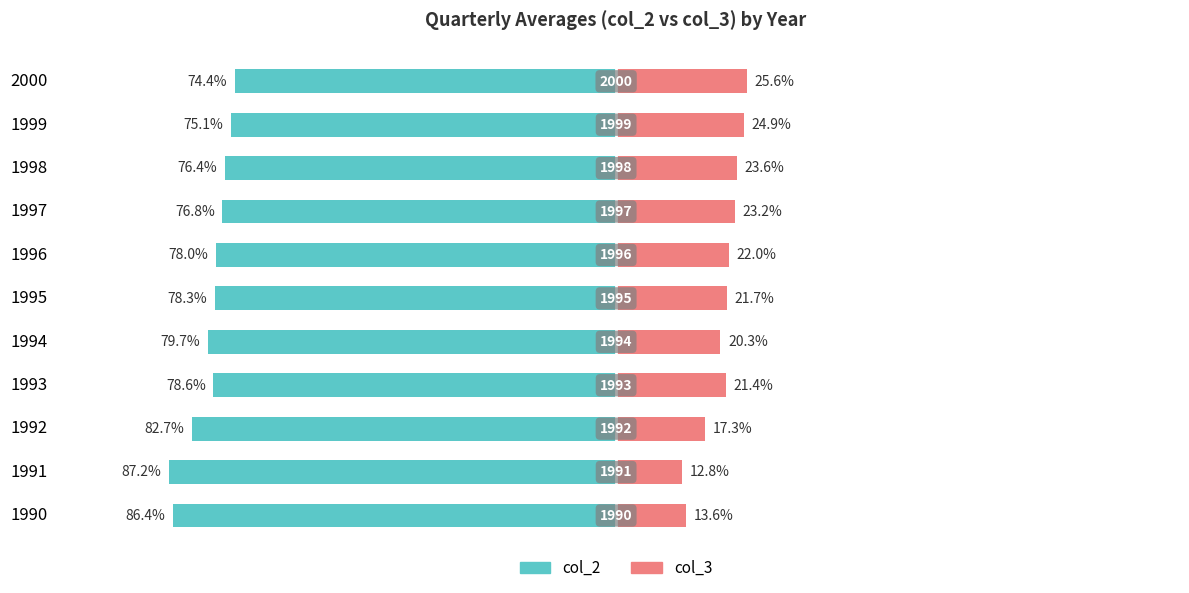

What is the value of the col_3 bar at the 6th from the left?

21.7